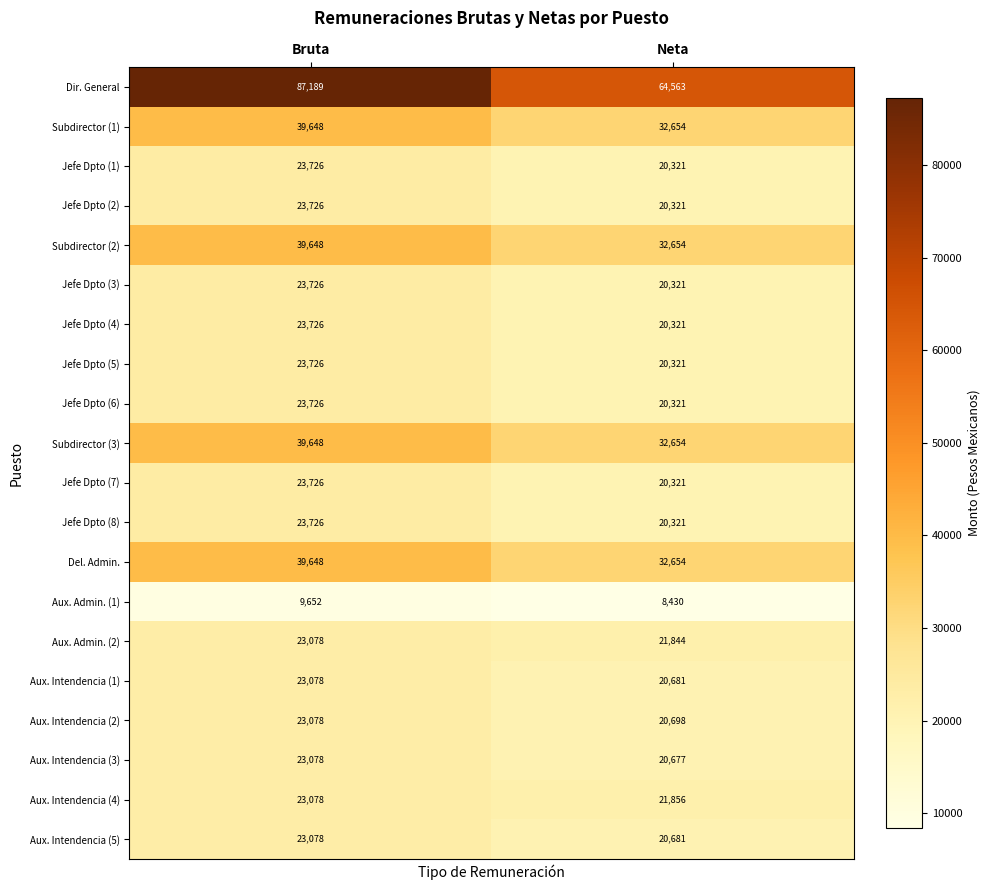

Which series has the largest range (max minus min)?

Dir. General